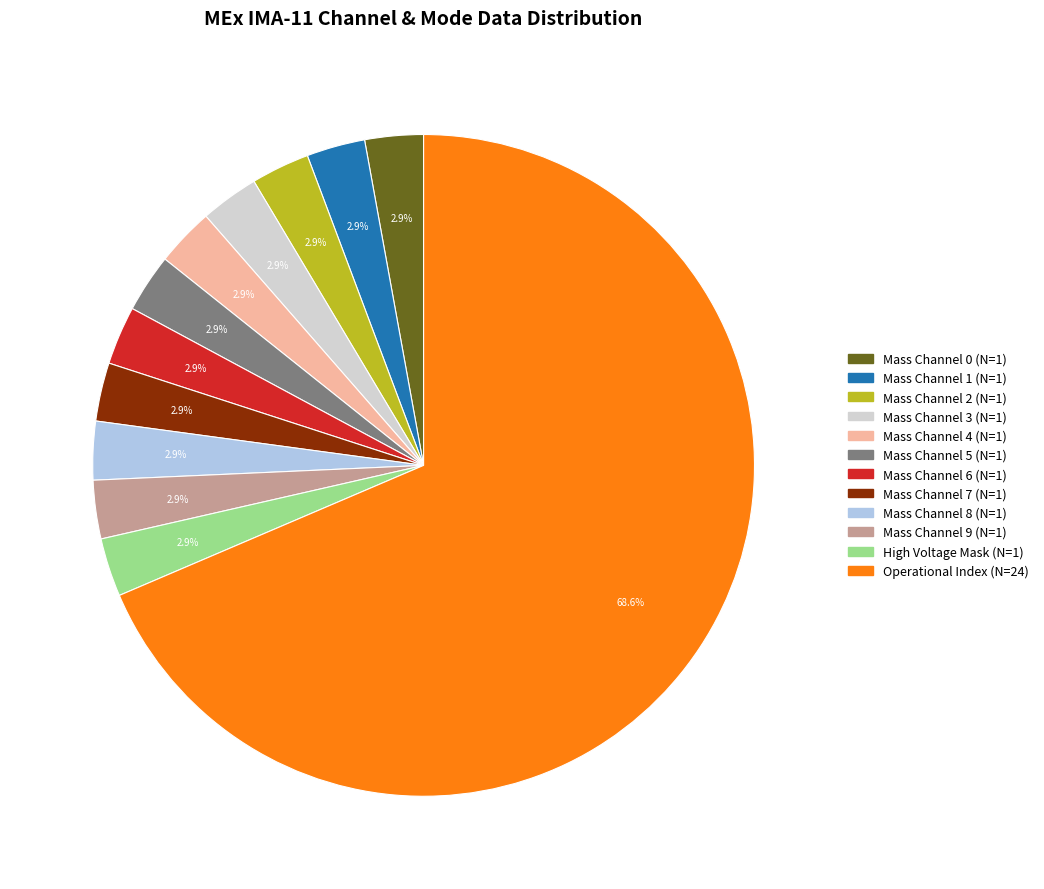

Is there a majority slice in this chart?

Yes